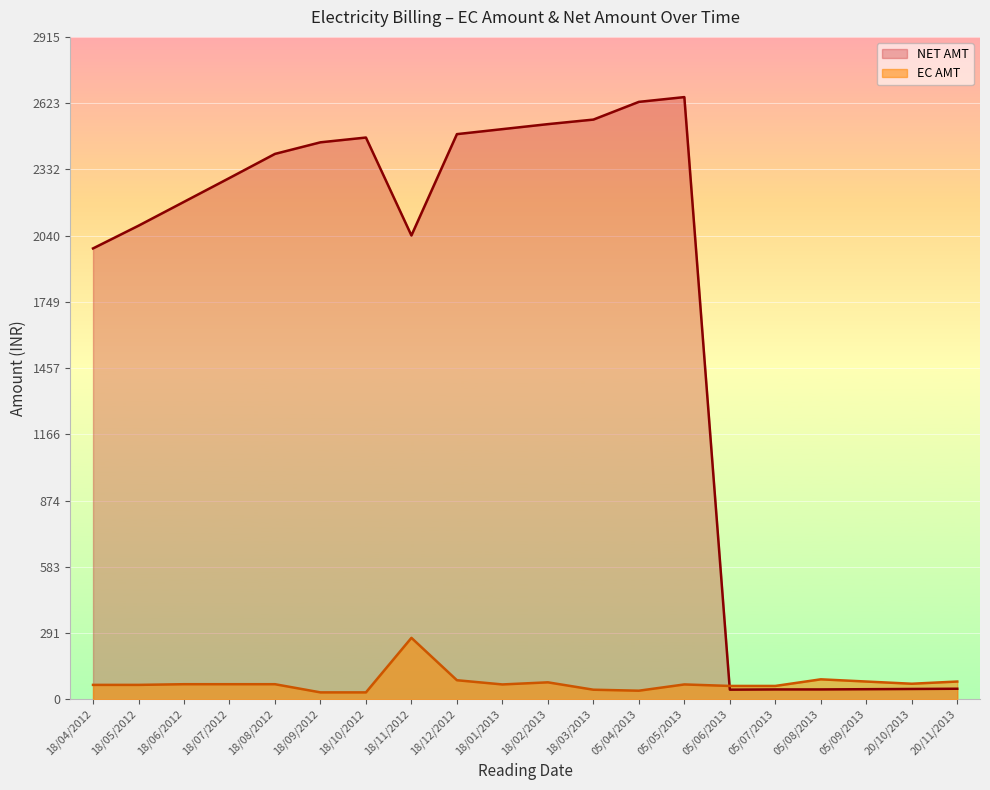

Where does the EC AMT series first go above 66?

18/11/2012